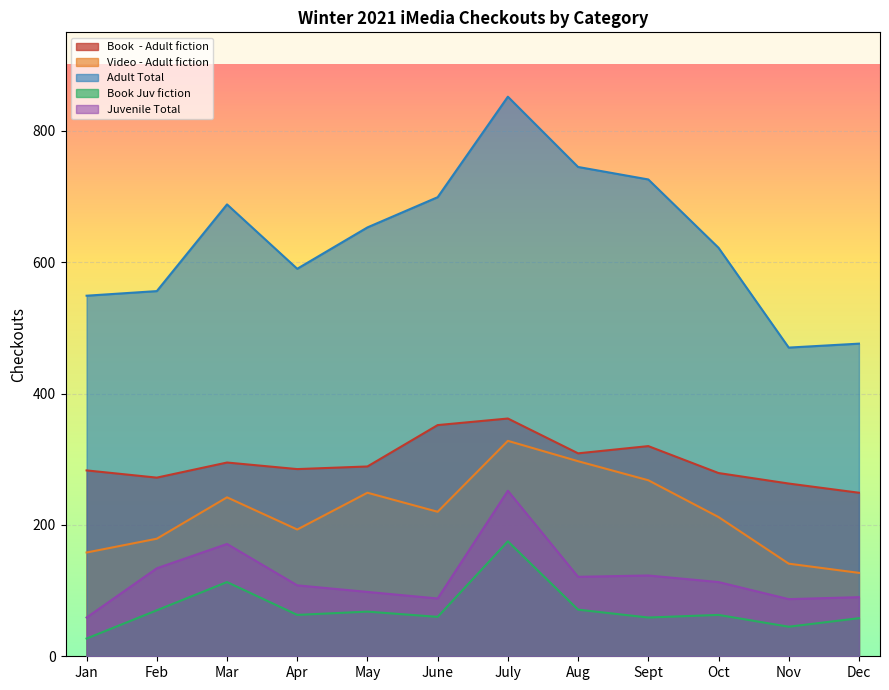

Which category has the highest value in the Juvenile Total series?

July